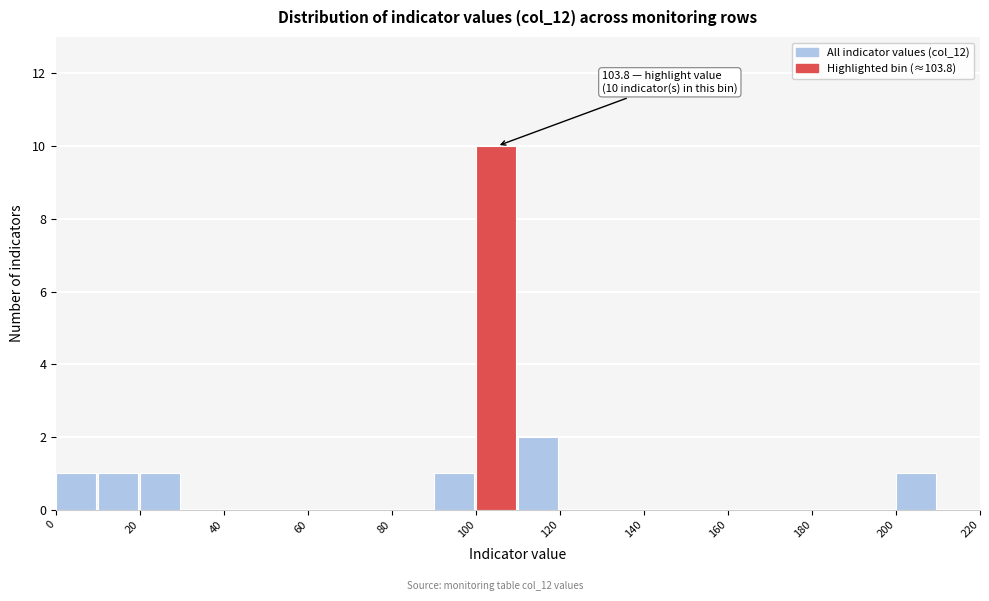

Over which range of the x-axis is the bar tallest?

100 to 110